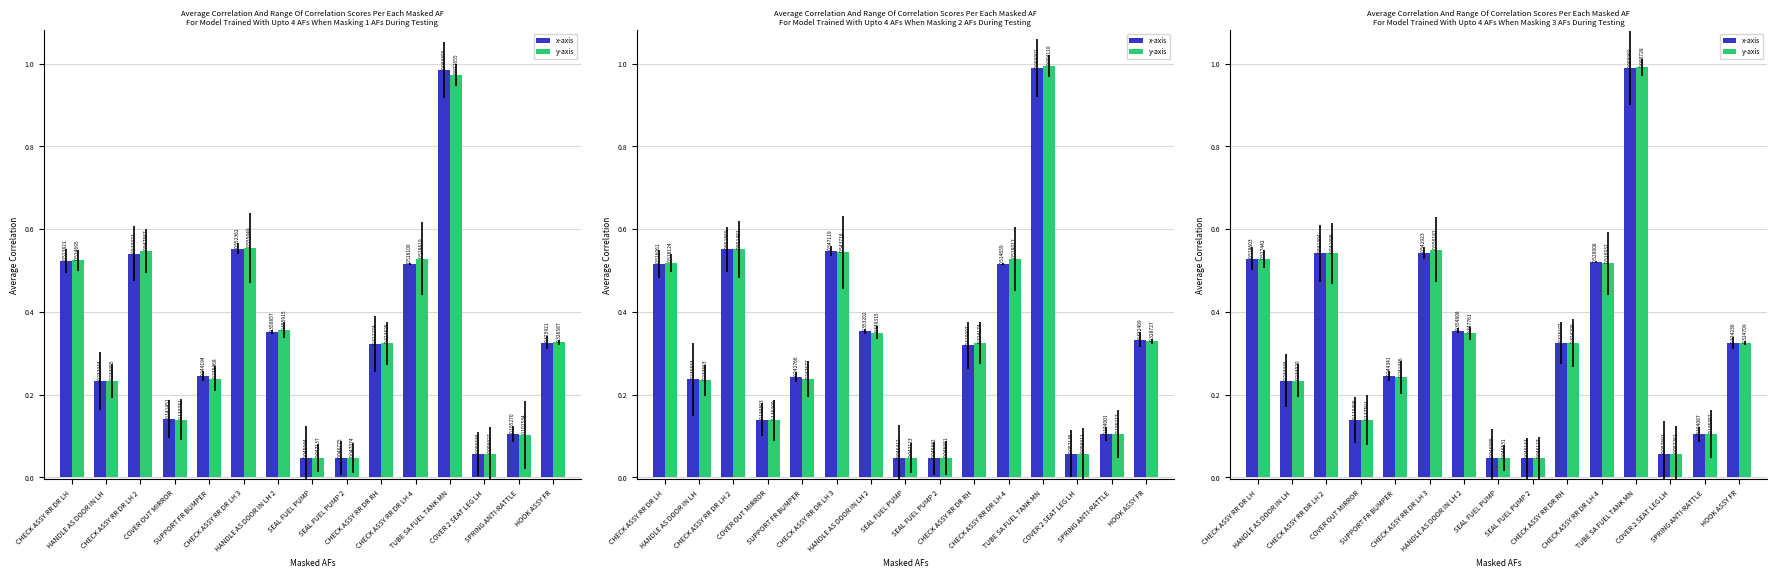

How many categories are shown in the chart?

15